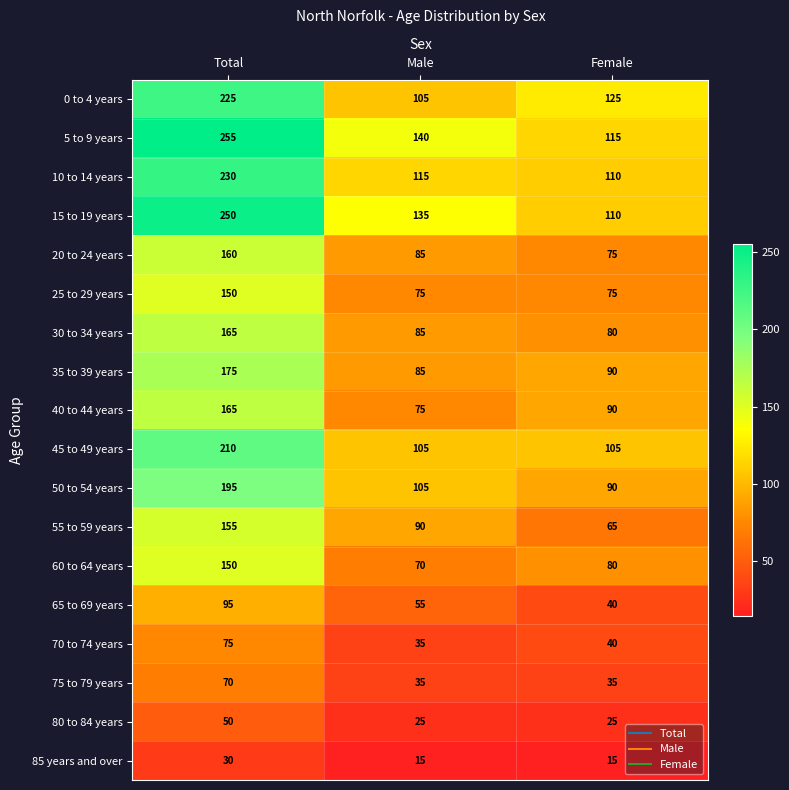

What is the difference between the highest and lowest values at Total?

225